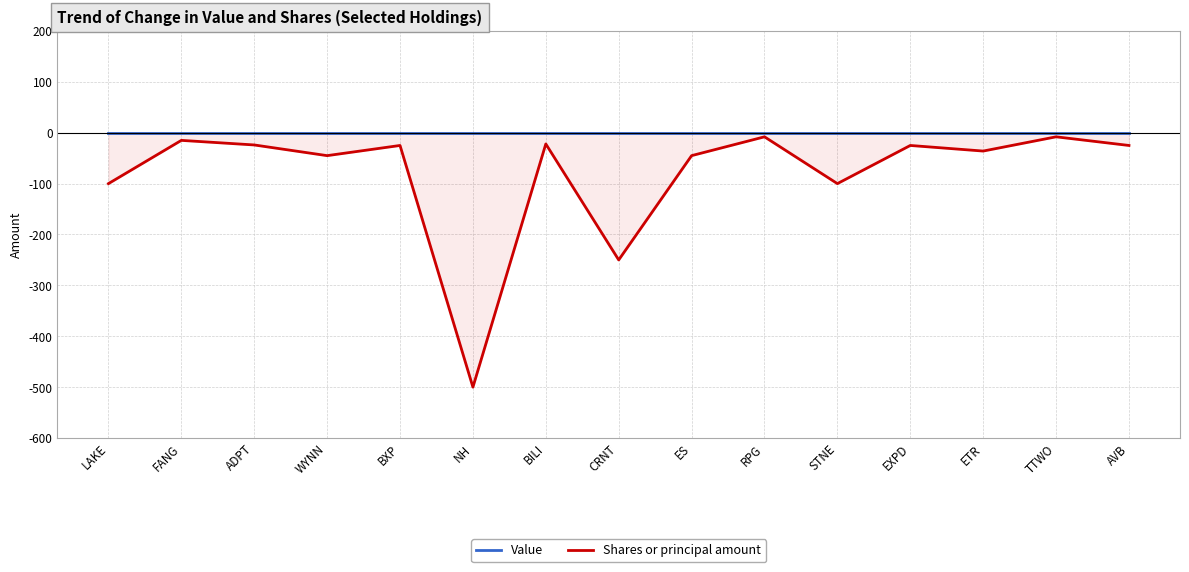

What is the difference between the maximum and minimum values in the Shares or principal amount series?

492